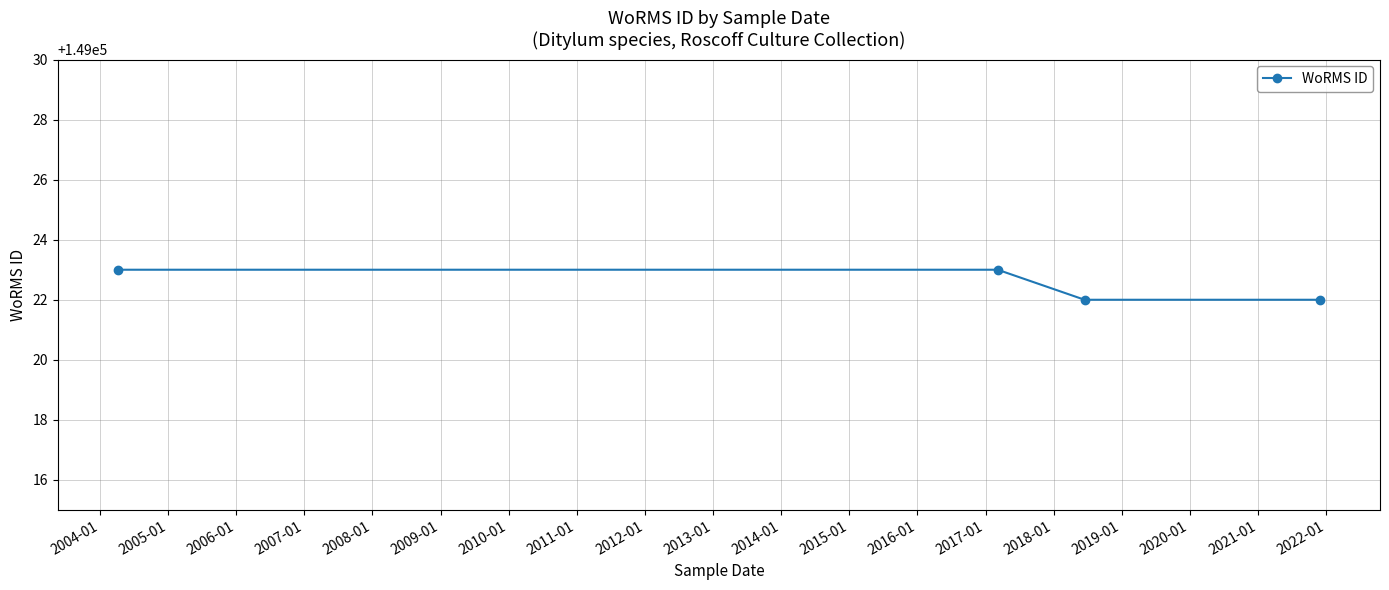

What is the smallest value displayed?

149022